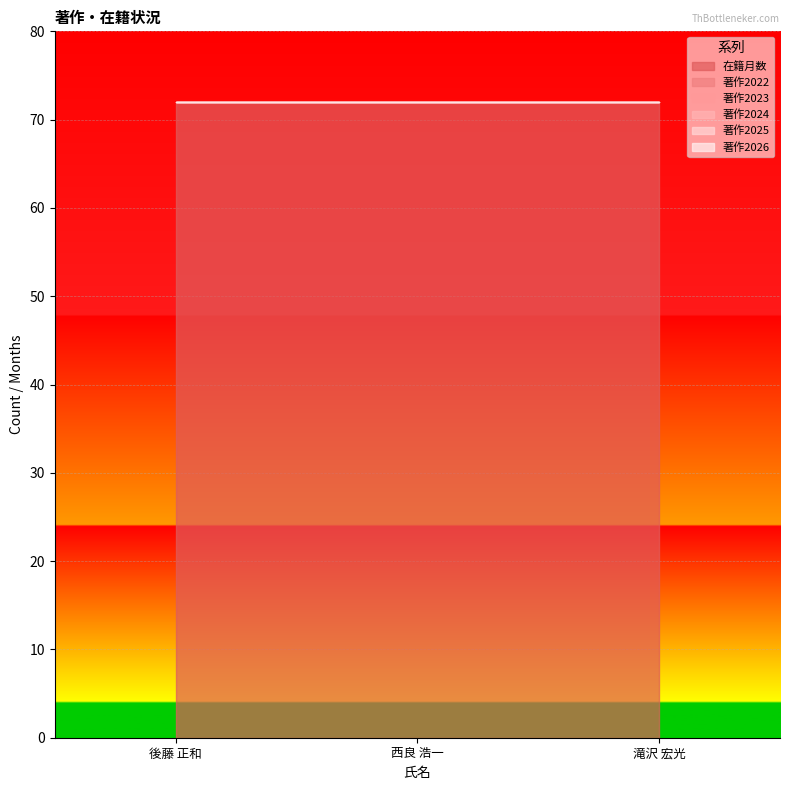

Which series has the largest total across all categories?

在籍月数